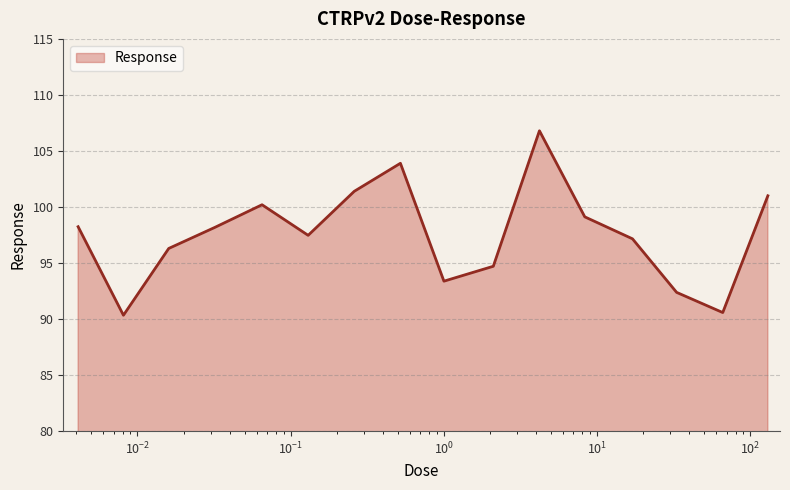

How many lines are shown in the chart?

1